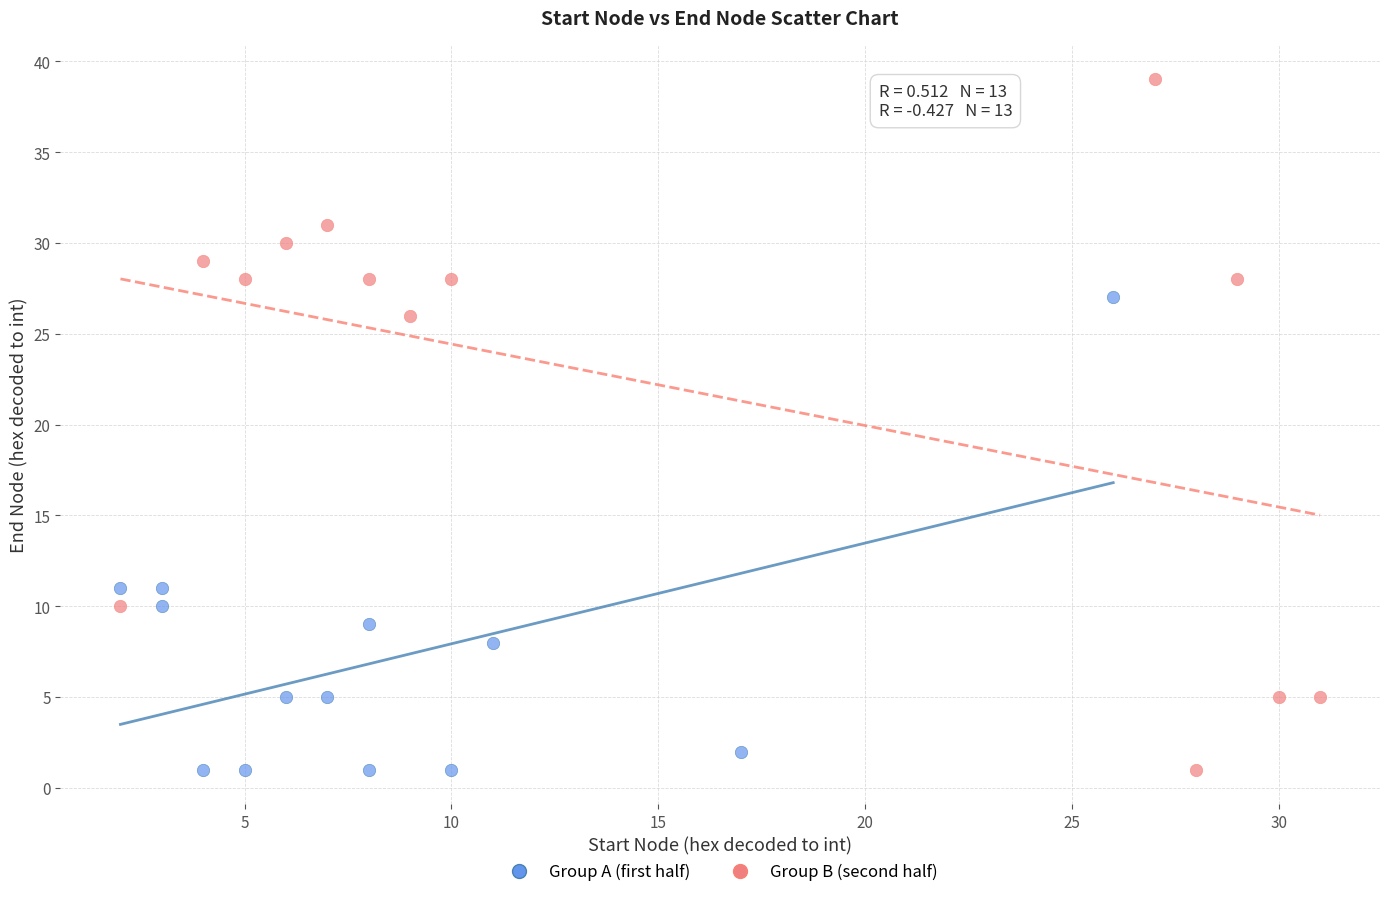

Which series has the widest spread of Y values?

Group B (second half)